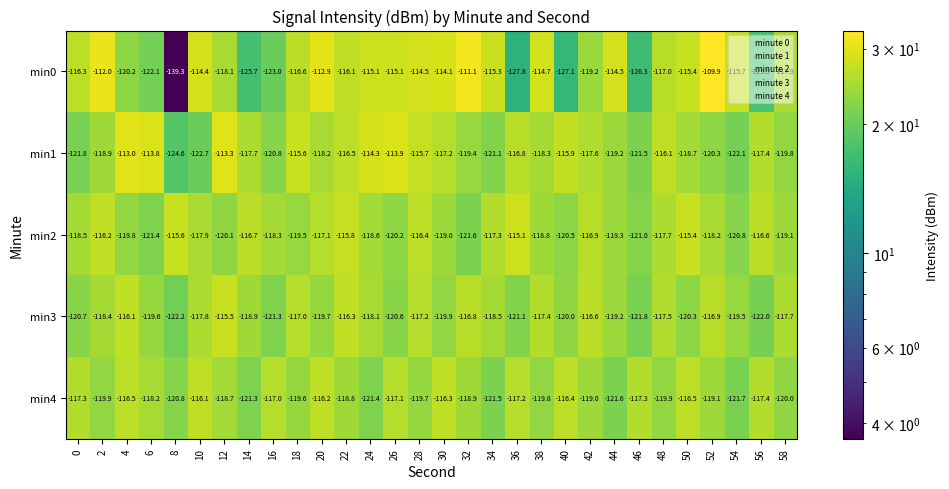

True or false: min1 has a value of -32.1 at 50.

False